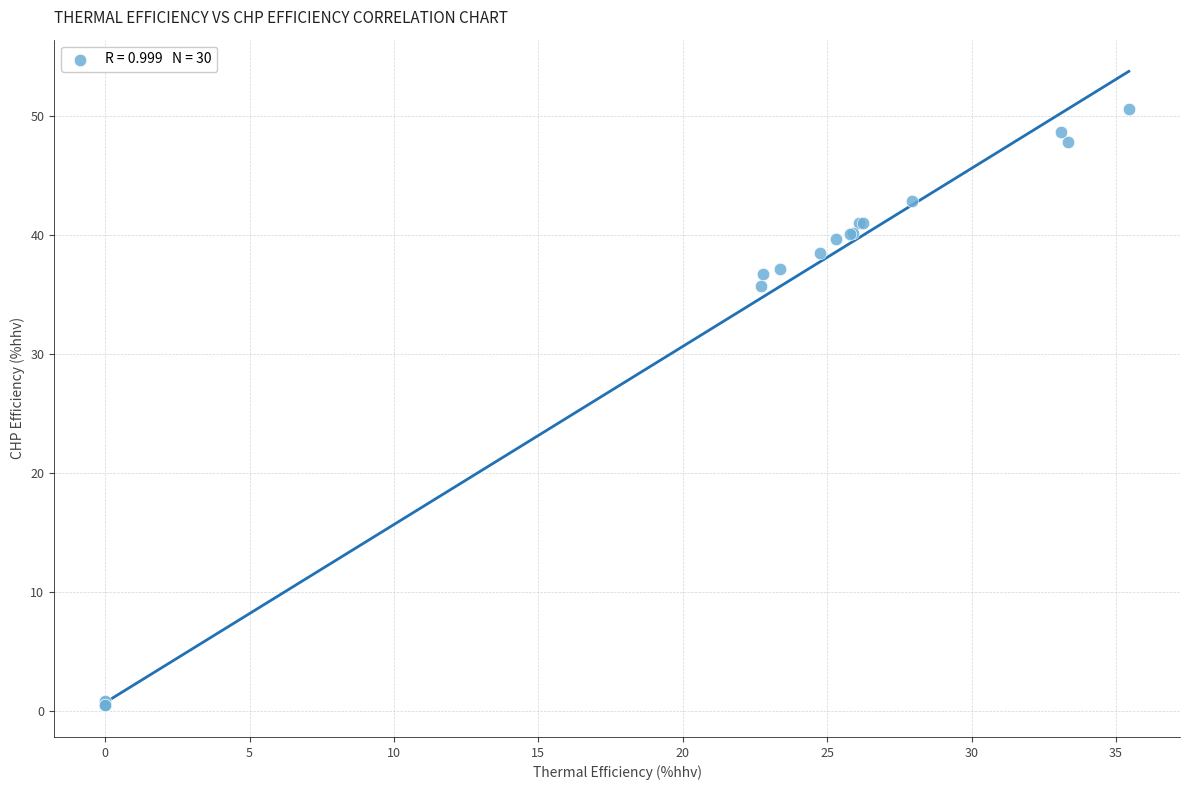

What Y value in the scatter plot is closest to 25?

35.7